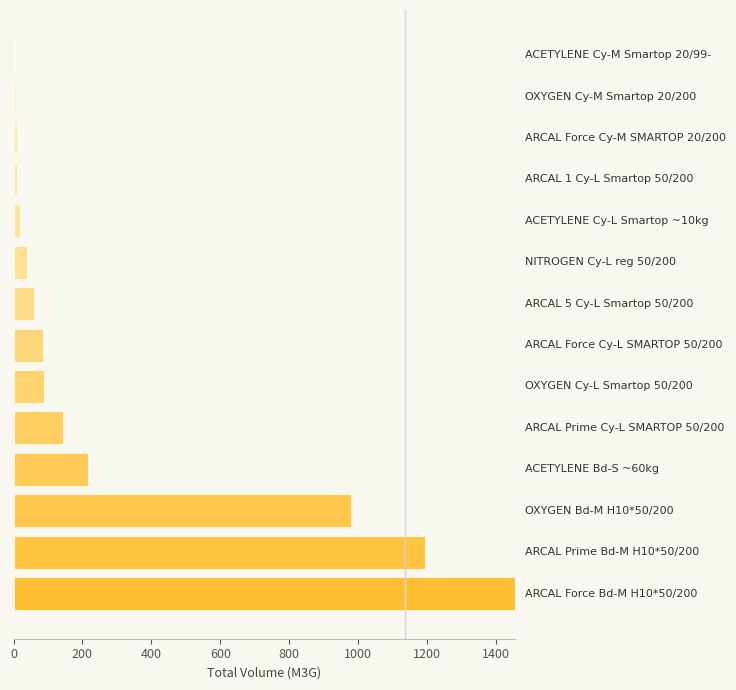

What is the maximum value shown in the chart?

1454.4